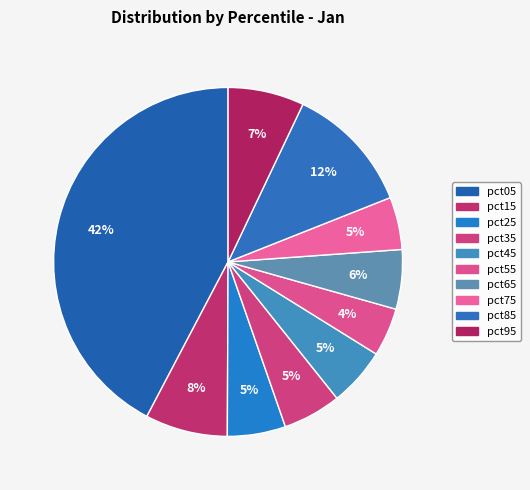

To the nearest percent, what is the difference between the largest and smallest slice percentages?

38%